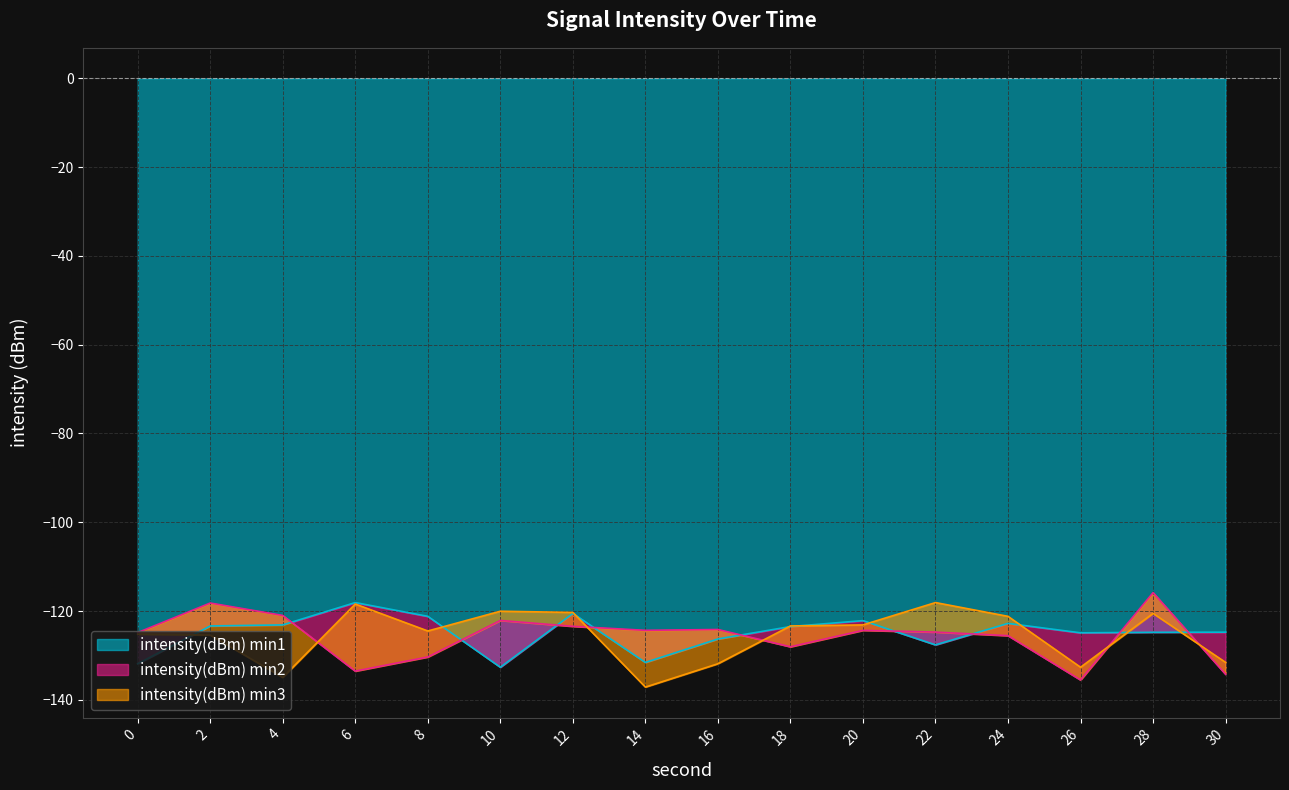

At which label does intensity(dBm) min1 first exceed -123?

6